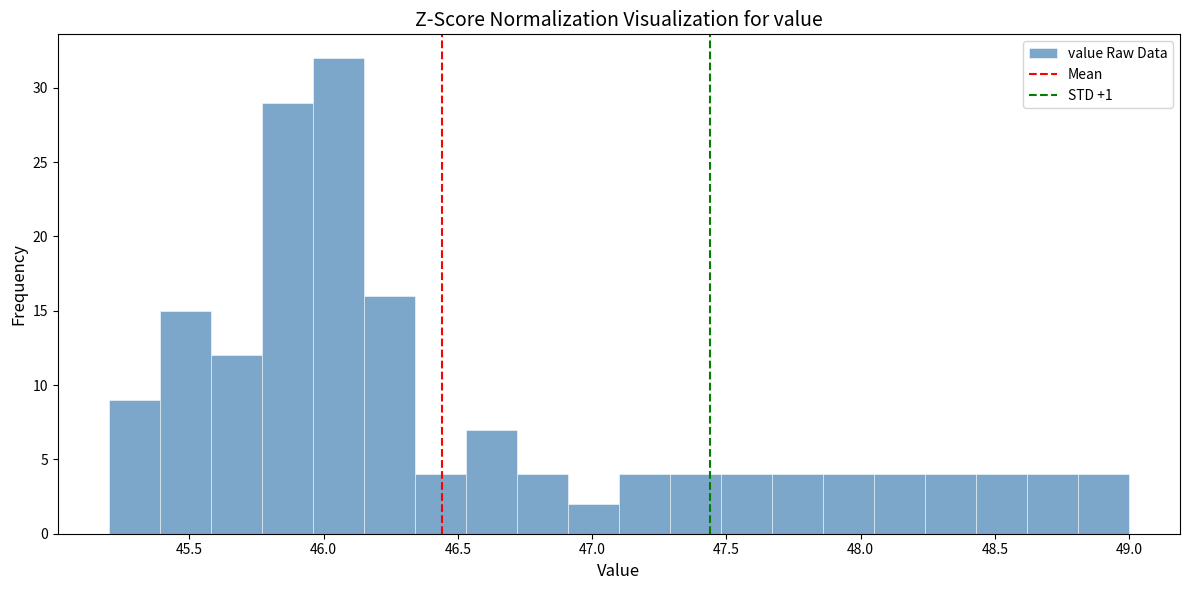

Read against the x-axis, roughly where is the centre of the tallest bar?

46.05